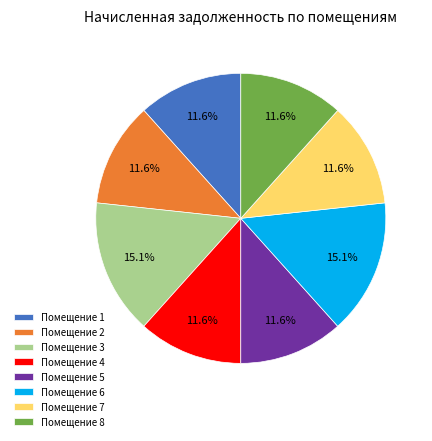

Count the number of slices in the pie.

8